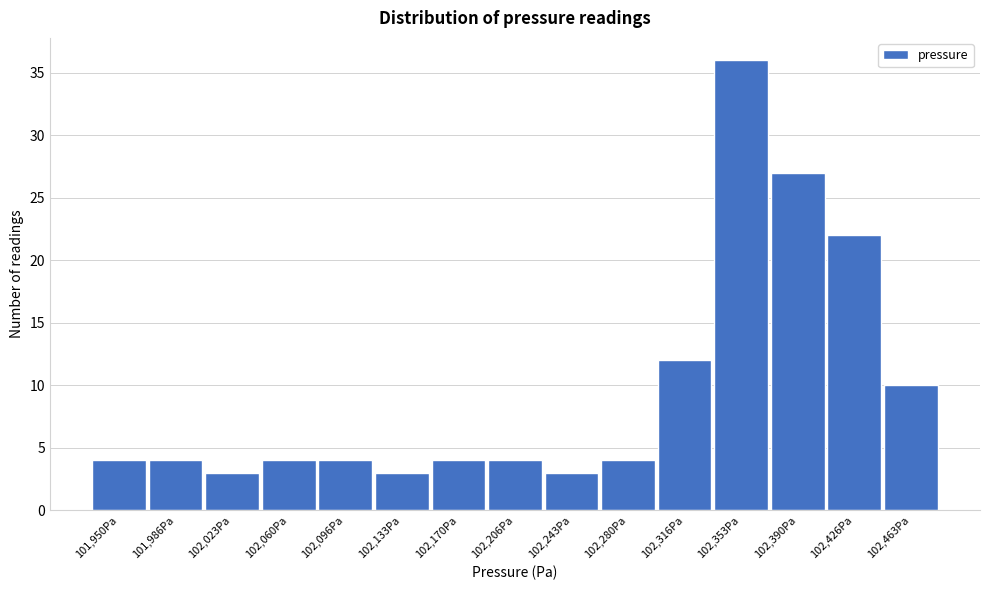

Reading left to right, what are all the values shown in this chart?

4	4	3	4	4	3	4	4	3	4	12	36	27	22	10